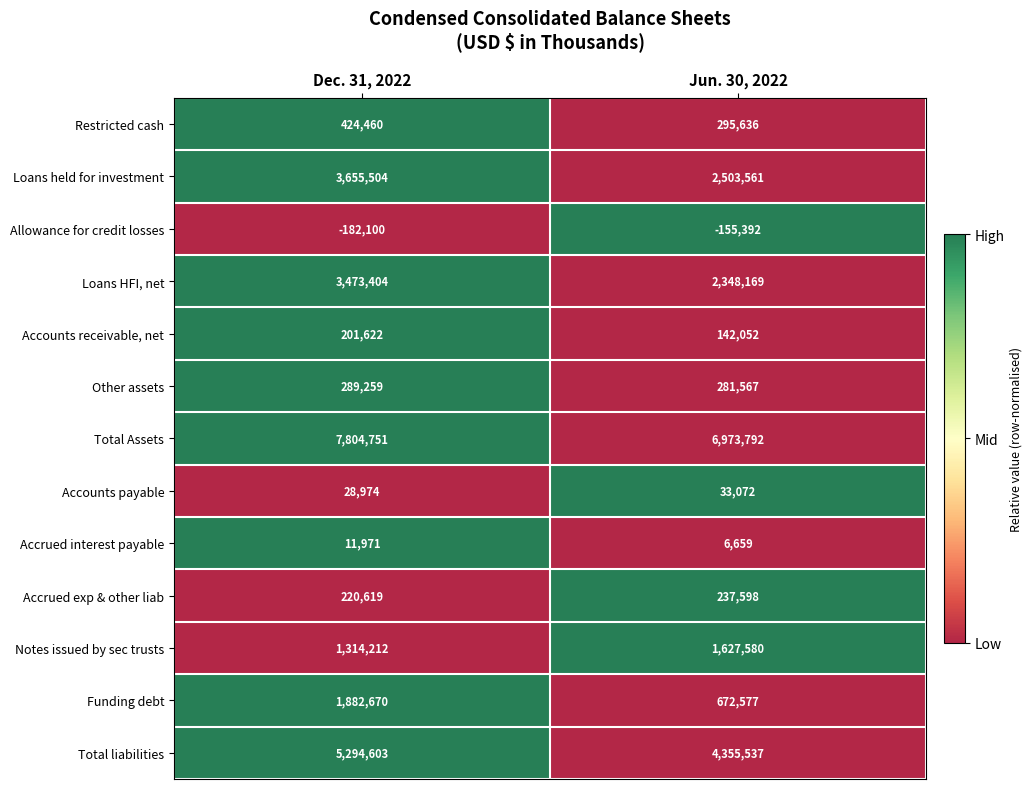

Is the value of Restricted cash at Jun. 30, 2022 greater than the value of Loans held for investment at Jun. 30, 2022?

No